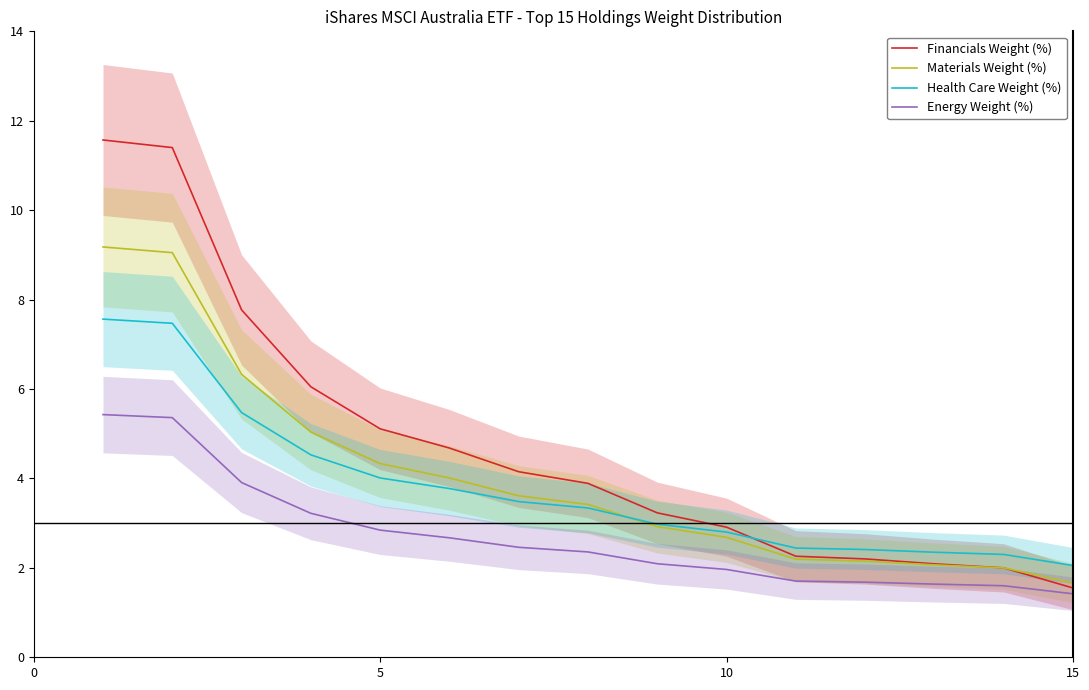

True or false: Materials Weight (%) and Financials Weight (%) cross at least once.

False